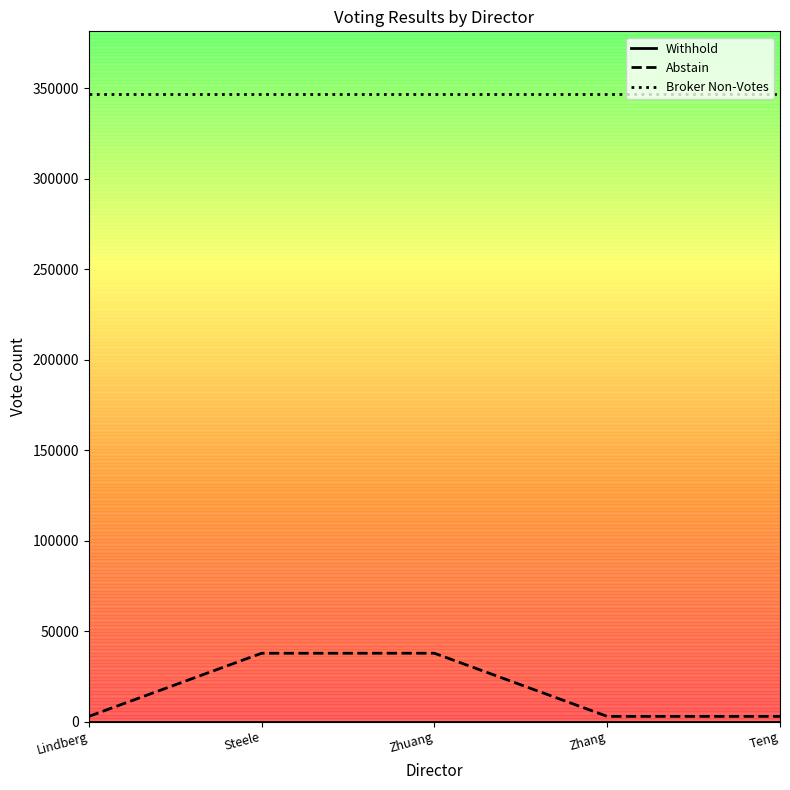

The Broker Non-Votes series shows 608839 at Zhuang. True or false?

False